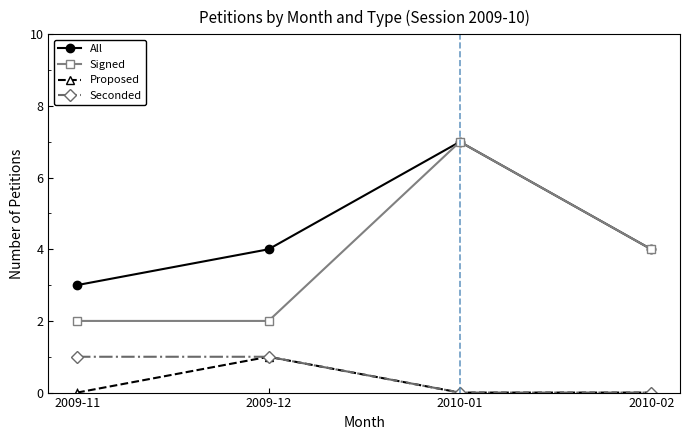

What is the difference between the maximum and minimum values in the Signed series?

5